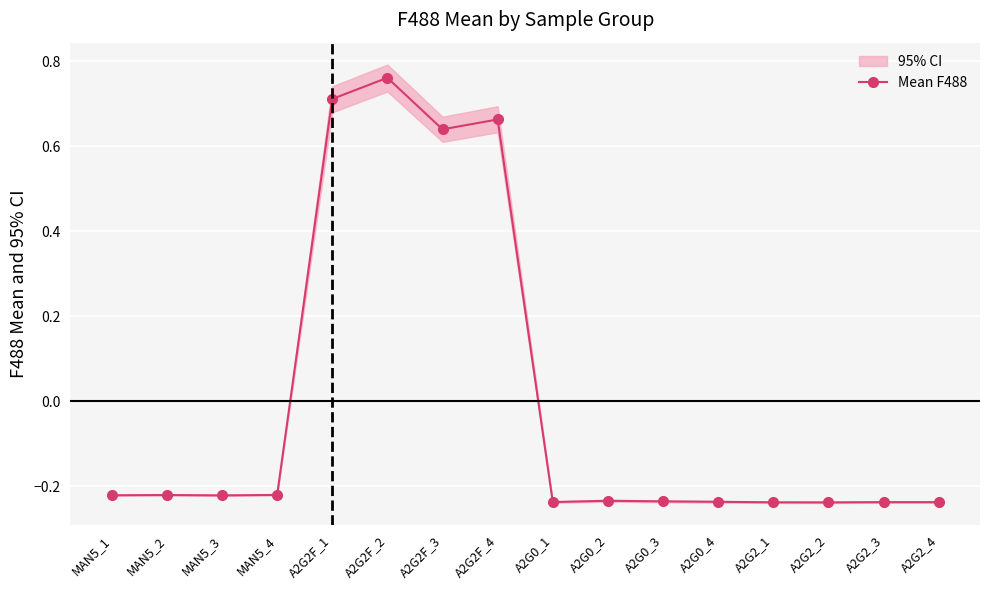

What is the smallest value displayed?

-0.2